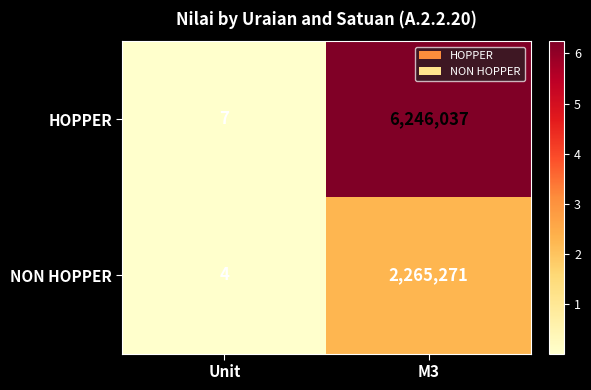

The value of HOPPER at Unit is 11. True or false?

False